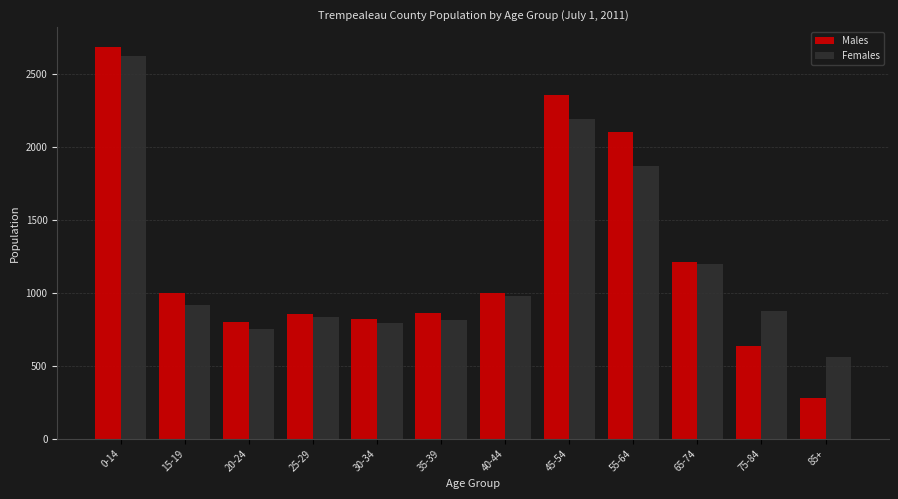

Between 0-14 and 20-24, which series saw the biggest shift?

Males